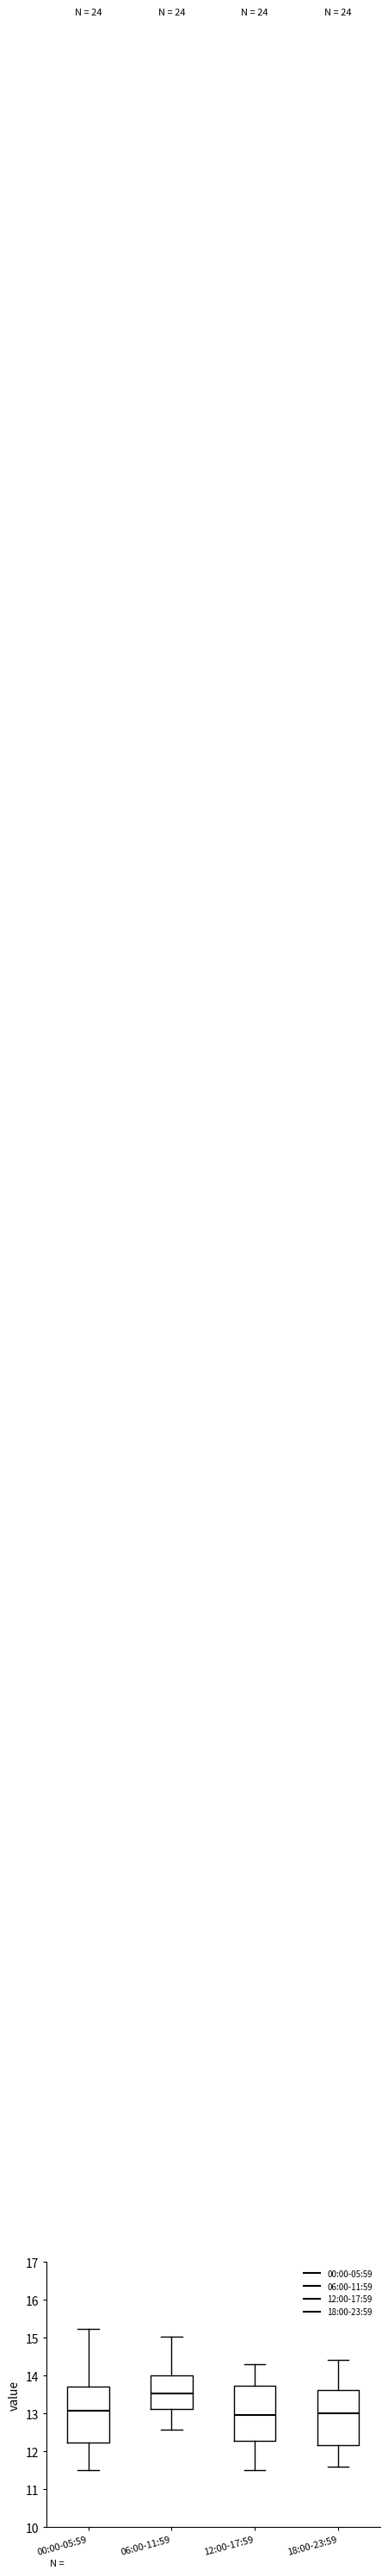

Where is the lower edge of the box for 12:00-17:59 on the y-axis? The values are not printed on the chart, so give them approximately, as read against the axis.

12.3